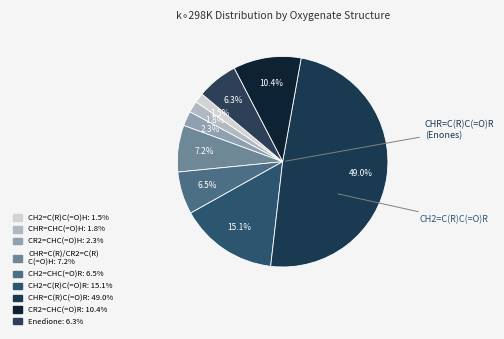

To the nearest percent, what is the average slice percentage?

11%